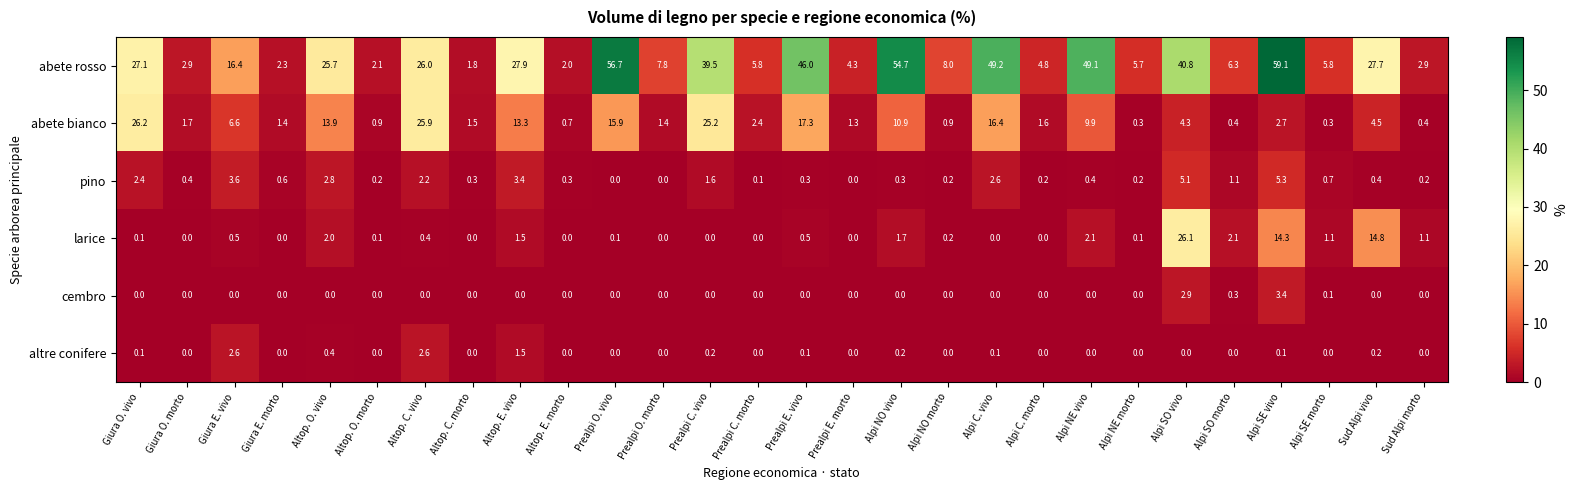

The cembro series shows 0.0 at Altop. E. morto. True or false?

True